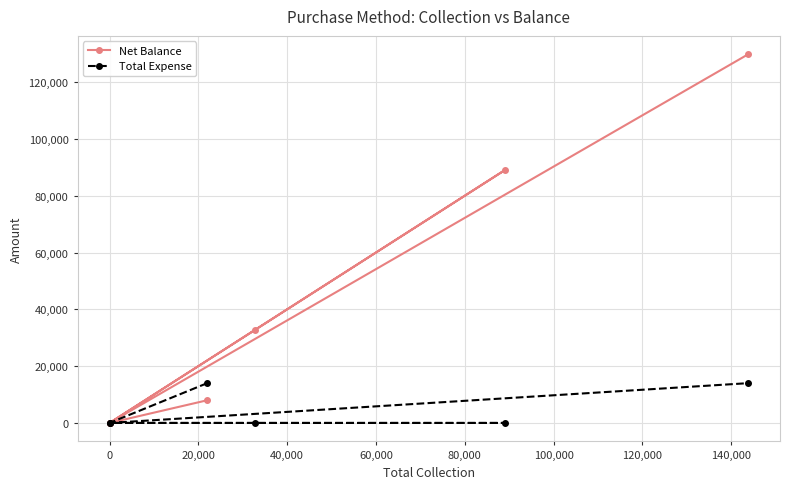

Which series has the widest spread of values?

Net Balance